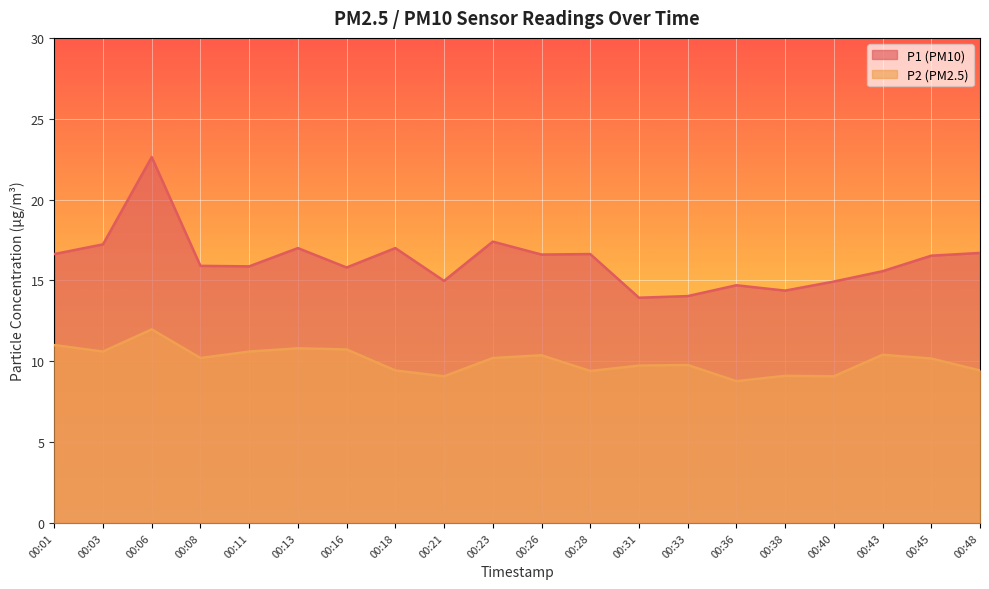

What is the difference between the maximum and second lowest values in the P2 series?

2.9